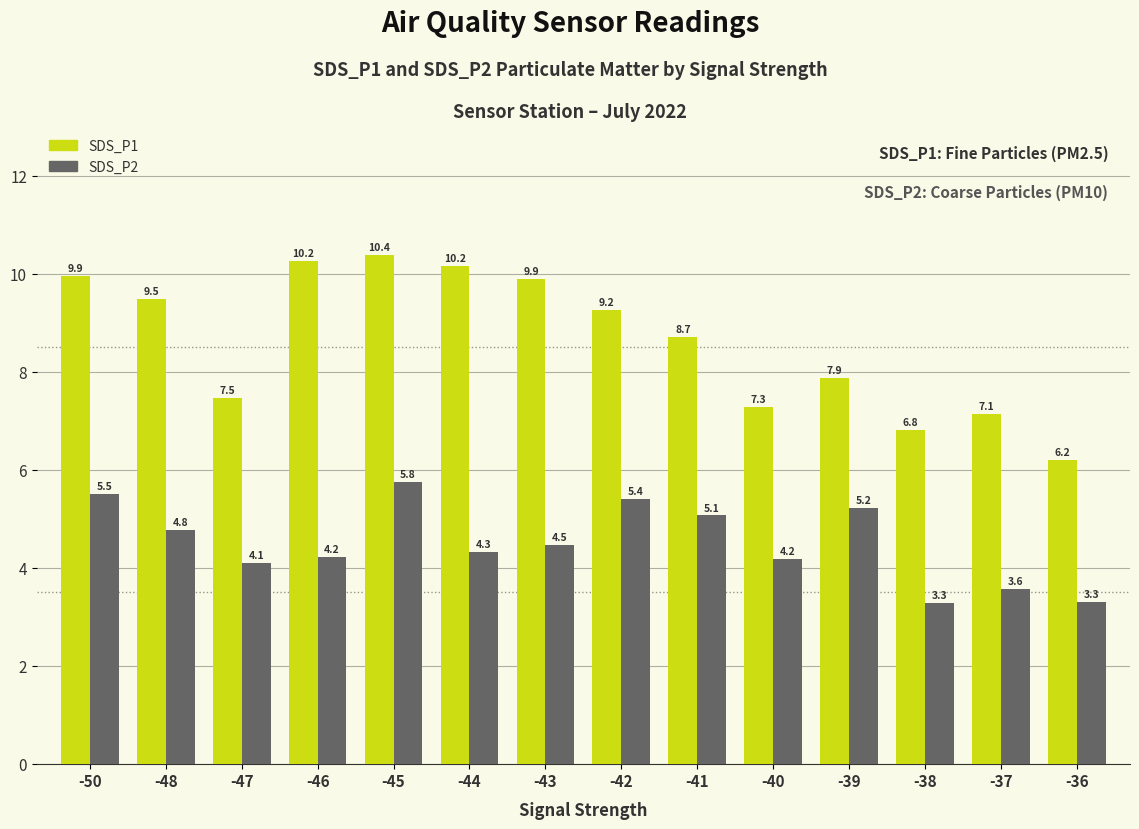

How many series are shown in this chart?

2